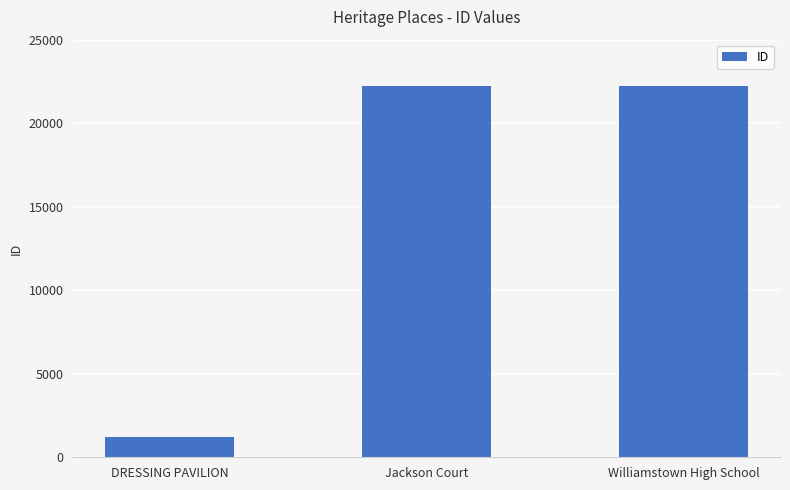

What is the label of the 1st bar from the right?

Williamstown High School